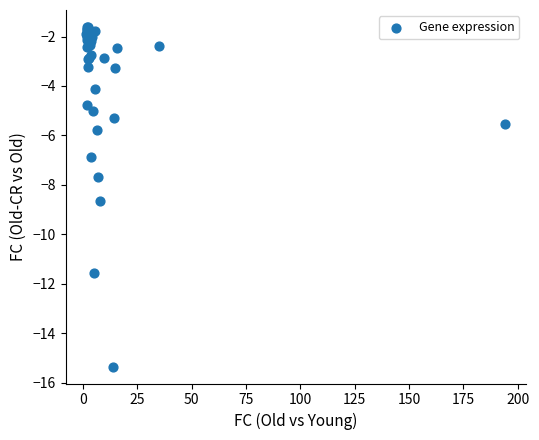

What Y value in the scatter plot is closest to -8?

-7.7